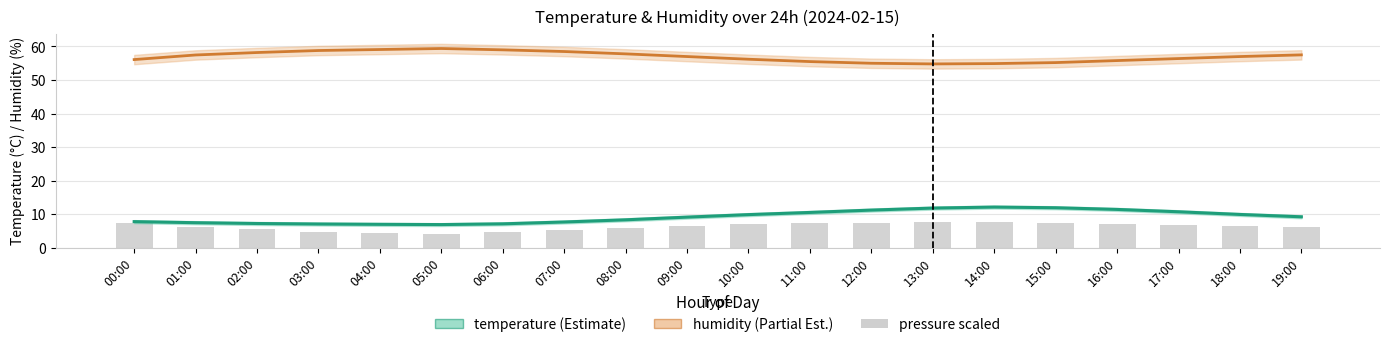

What is the label of the 15th bar from the left?

14:00